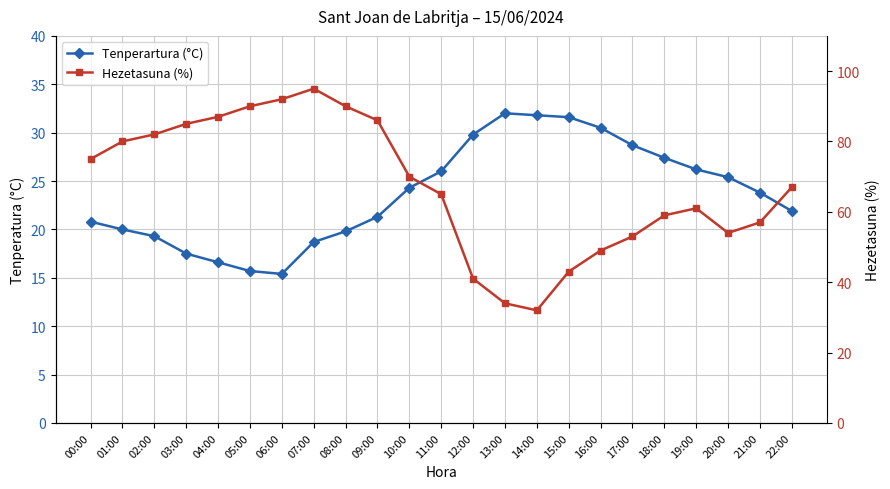

Which series has the largest range (max minus min)?

Hezetasuna (%)